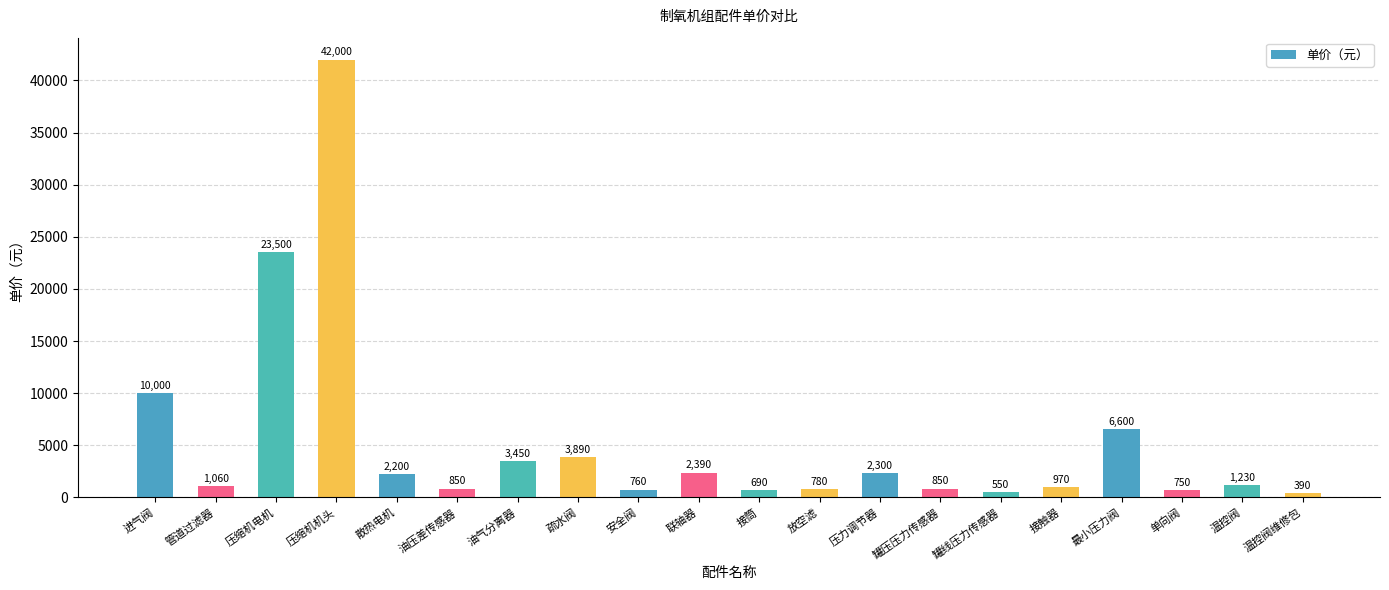

How many bars are there in total?

20